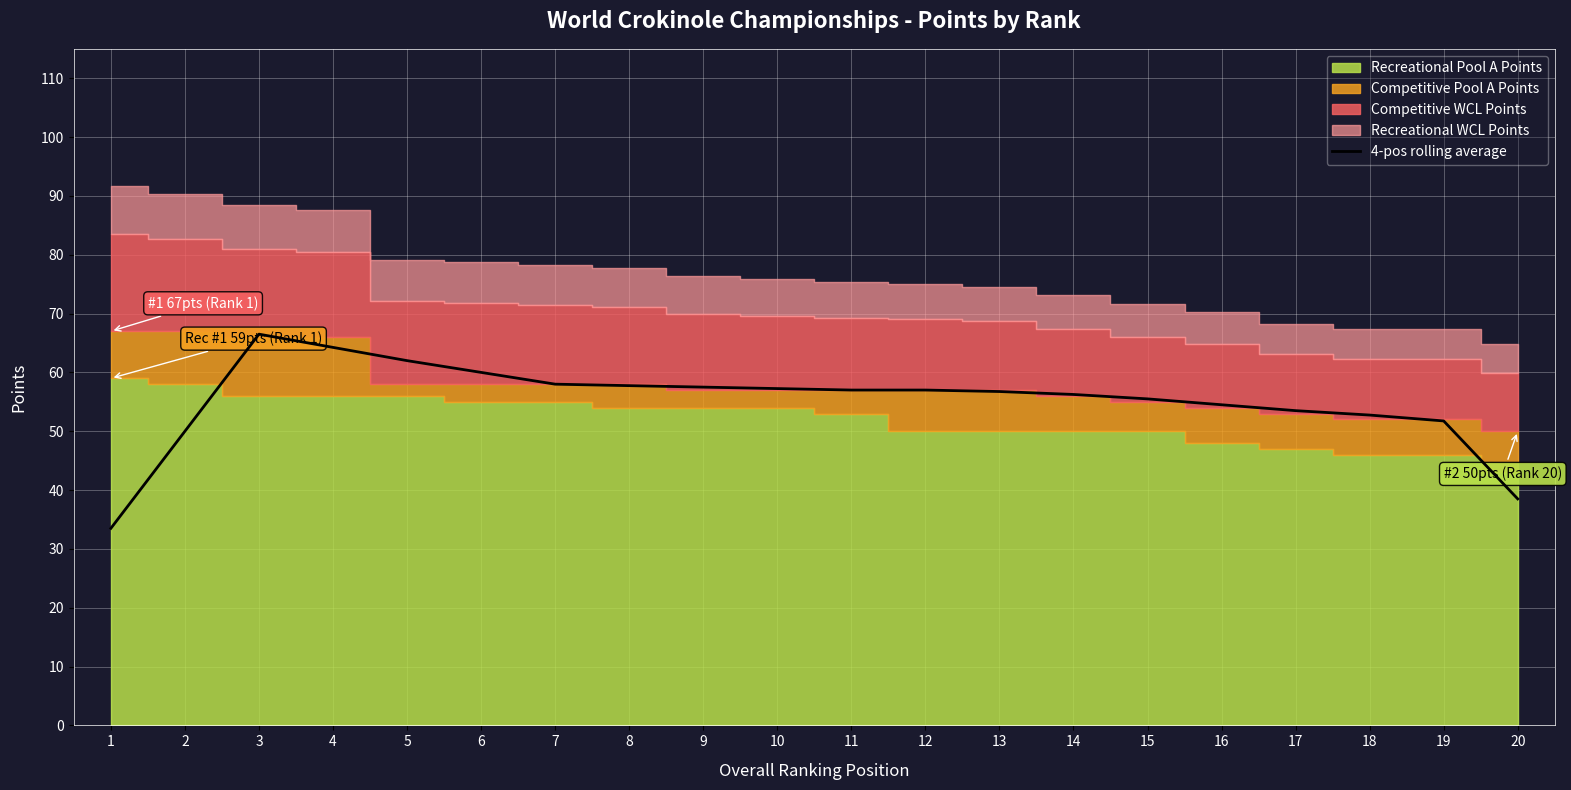

True or false: the data has more than 2 interior local peaks.

False